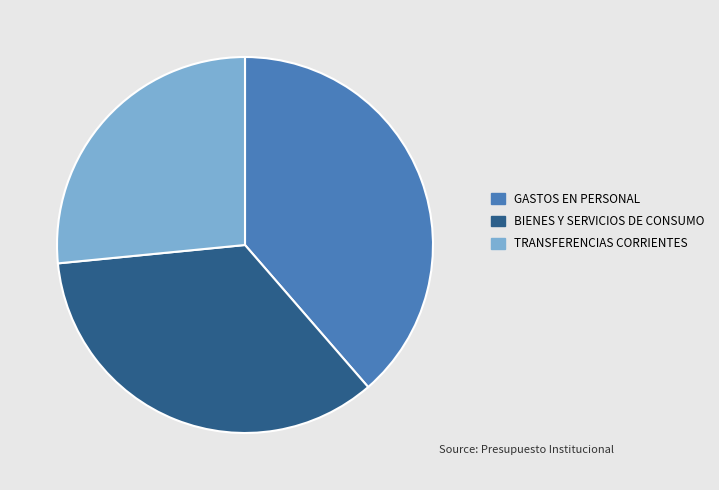

Is there any slice that represents more than half of the pie?

No